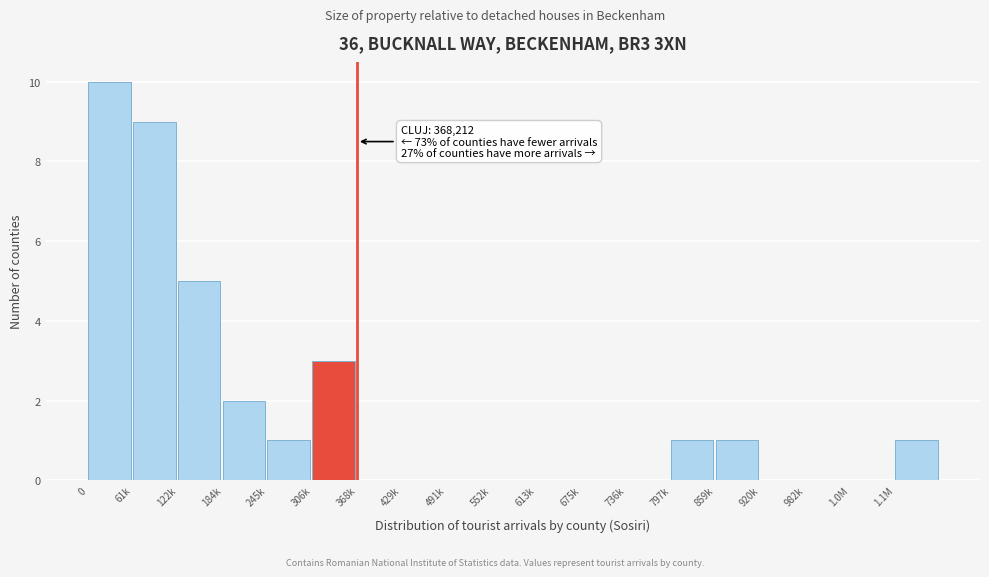

Reading left to right, what are all the values shown in this chart?

0=10	61k=9	122k=5	184k=2	245k=1	306k=3	368k=0	429k=0	491k=0	552k=0	613k=0	675k=0	736k=0	797k=1	859k=1	920k=0	982k=0	1.0M=0	1.1M=1